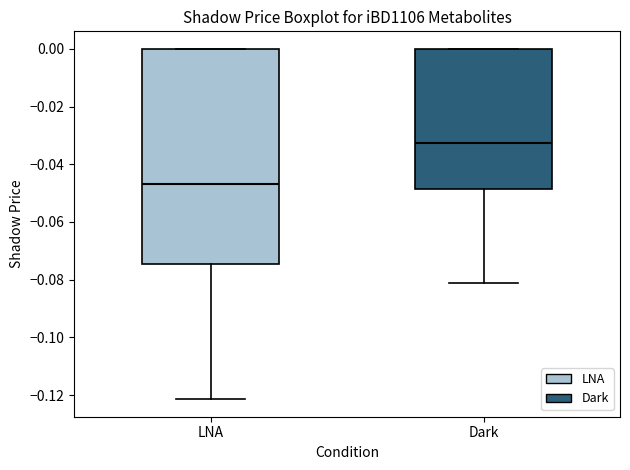

Which box has the lowest median line?

LNA